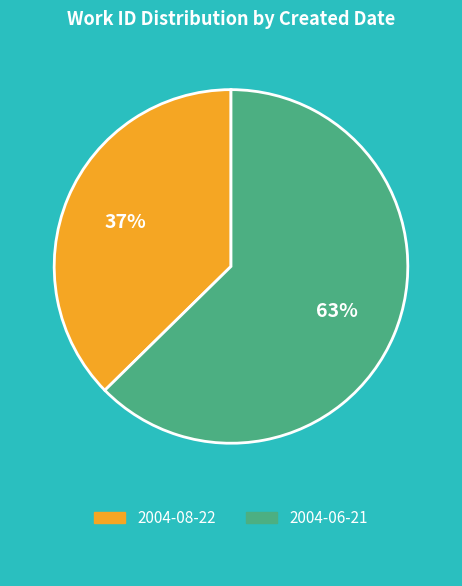

What is the largest slice in the pie chart?

2004-06-21